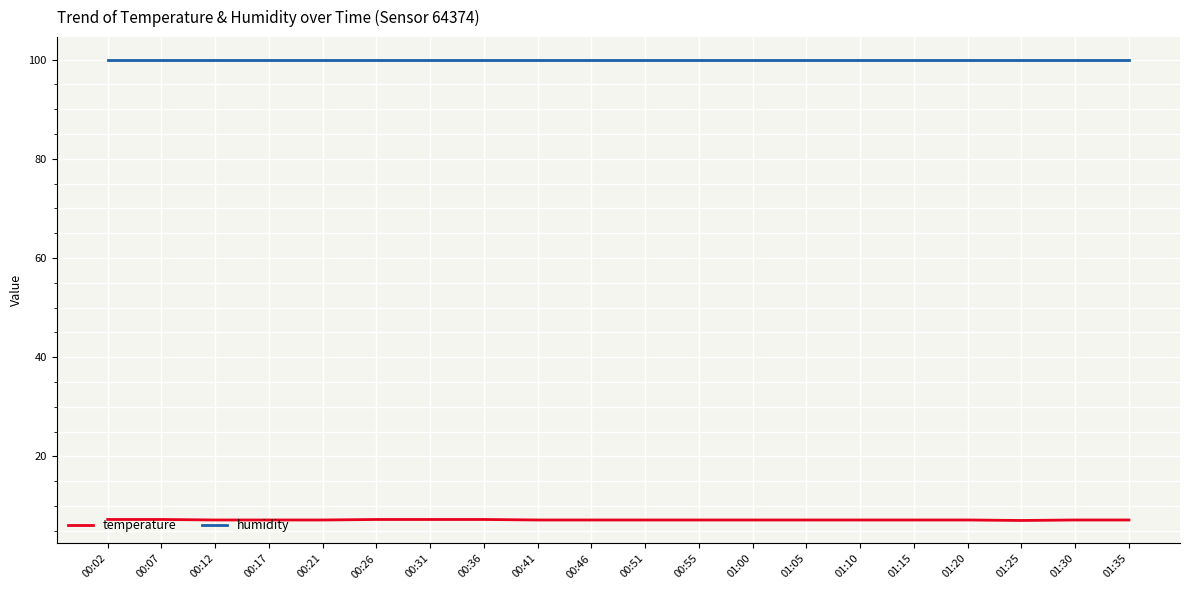

Is it true that humidity equals 40.8 at 01:10?

False